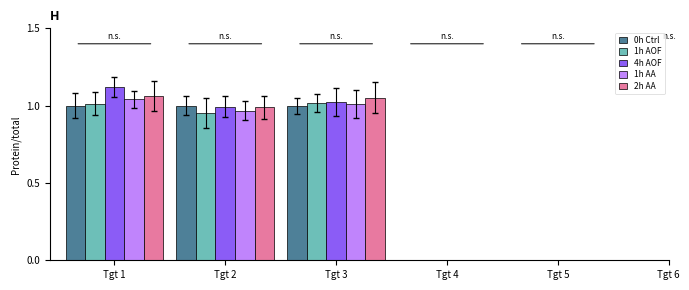

Which has a higher value, Tgt 3 or Tgt 2?

Tgt 3